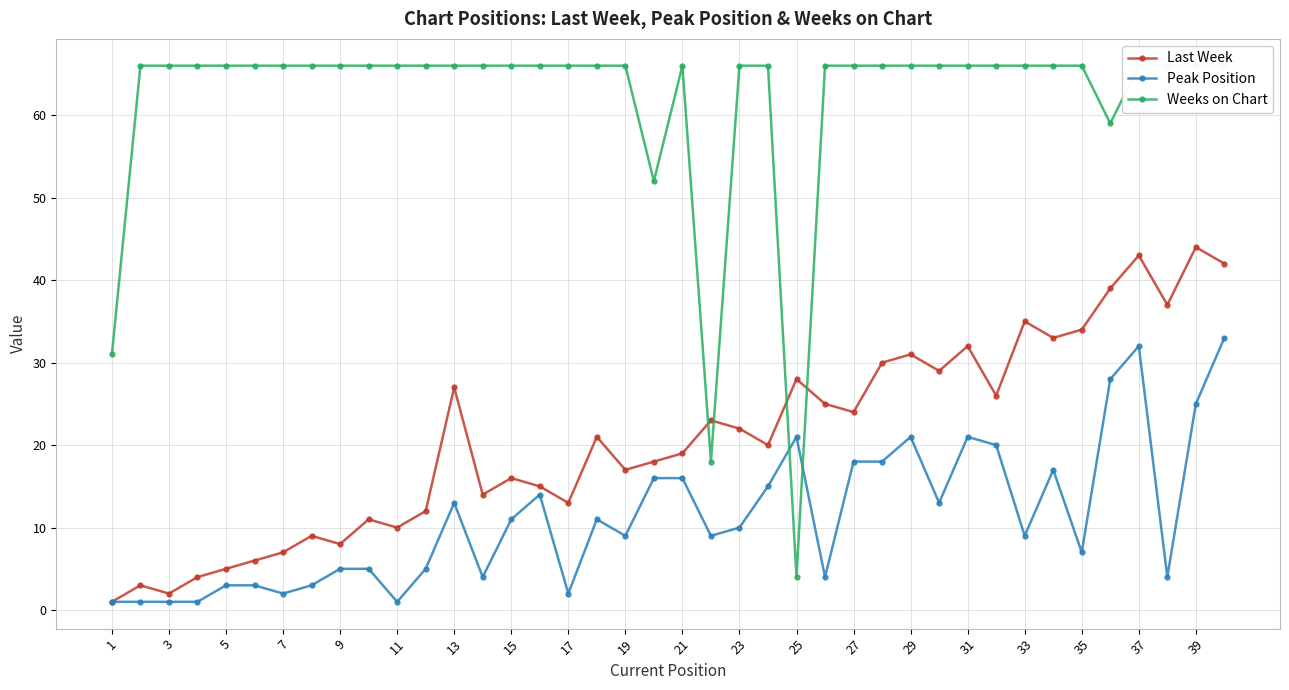

How many interior local valleys does the Peak Position series have?

11